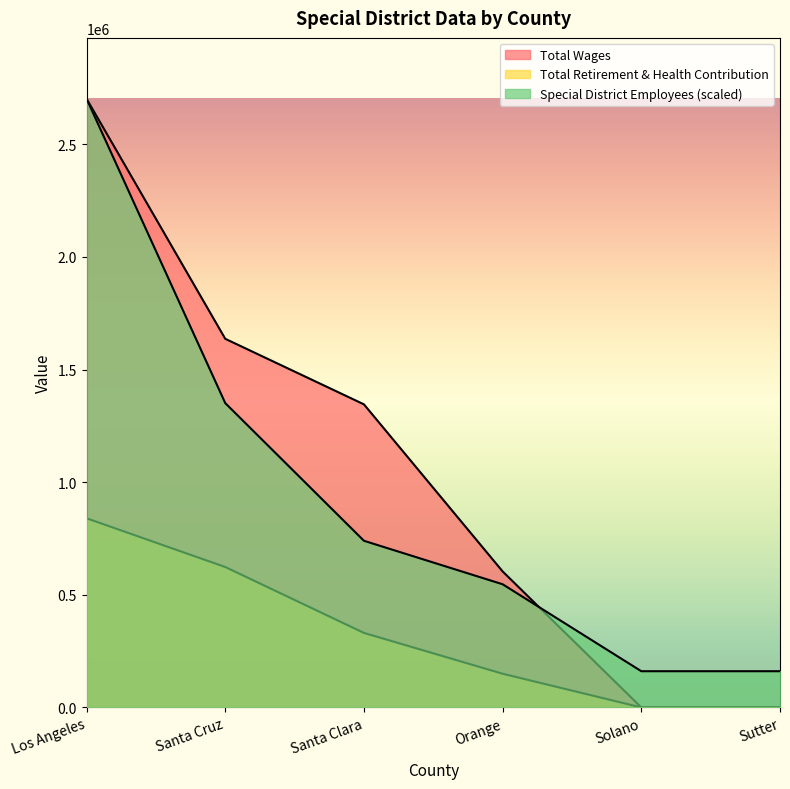

Rank the series by their maximum value, from highest to lowest.

Special District Employees, Total Wages, Total Retirement & Health Contribution